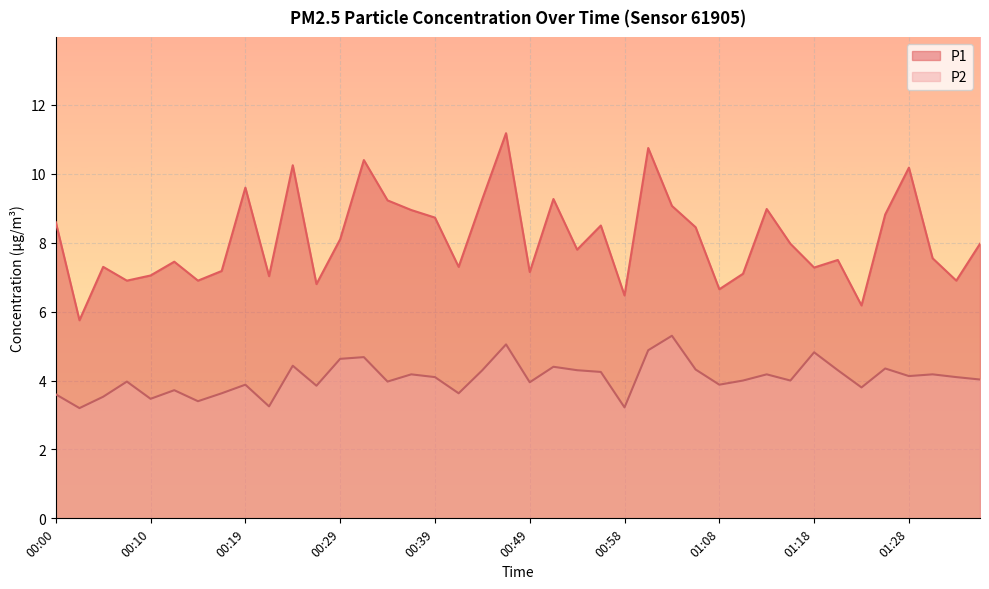

True or false: P2 and P1 cross at least once.

False